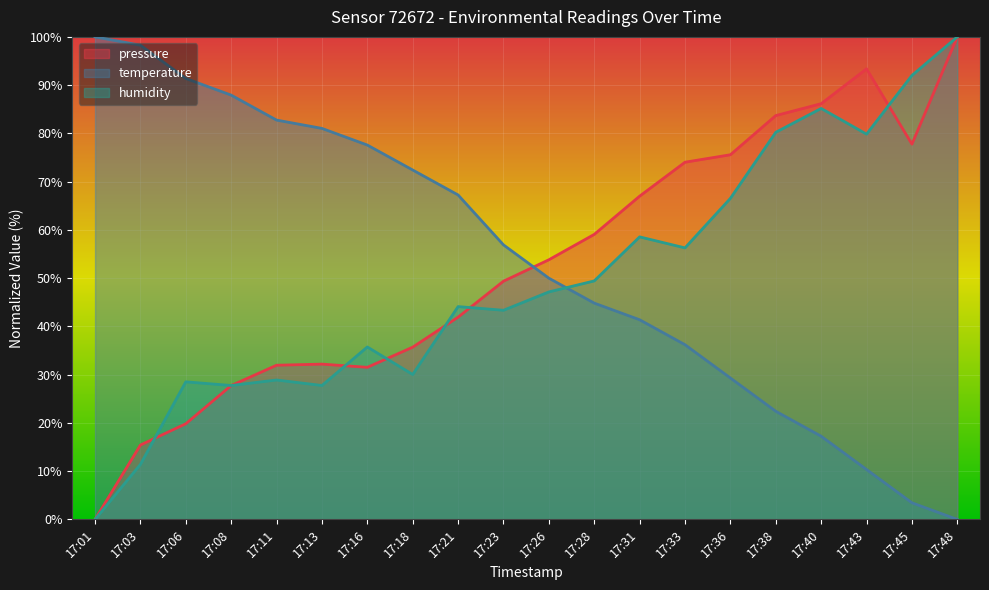

Reading left to right, list all the values displayed in this chart.

pressure: 0.0	15.4	19.8	27.7	32.0	32.2	31.5	35.7	41.9	49.4	53.8	59.1	67.0	74.0	75.6	83.7	86.2	93.4	77.8	100.0
temperature: 100.0	98.3	91.4	87.9	82.8	81.0	77.6	72.4	67.2	56.9	50.0	44.8	41.4	36.2	29.3	22.4	17.2	10.3	3.4	0.0
humidity: 0.0	11.4	28.5	27.8	28.9	27.8	35.7	30.0	44.1	43.3	47.1	49.4	58.6	56.3	66.5	80.2	85.2	79.8	92.0	100.0